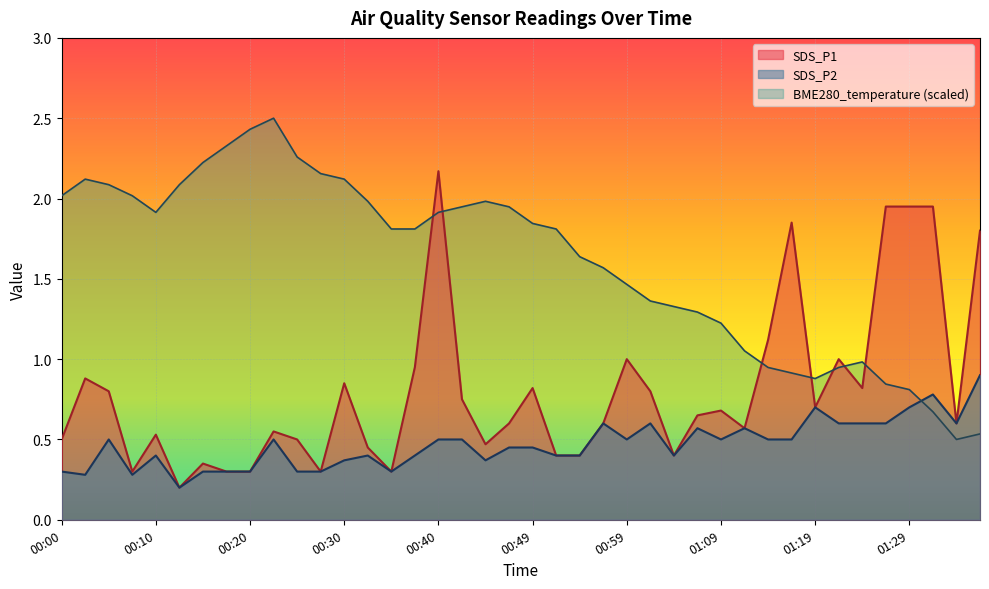

The SDS_P2 series shows 0.7 at 01:19. True or false?

True